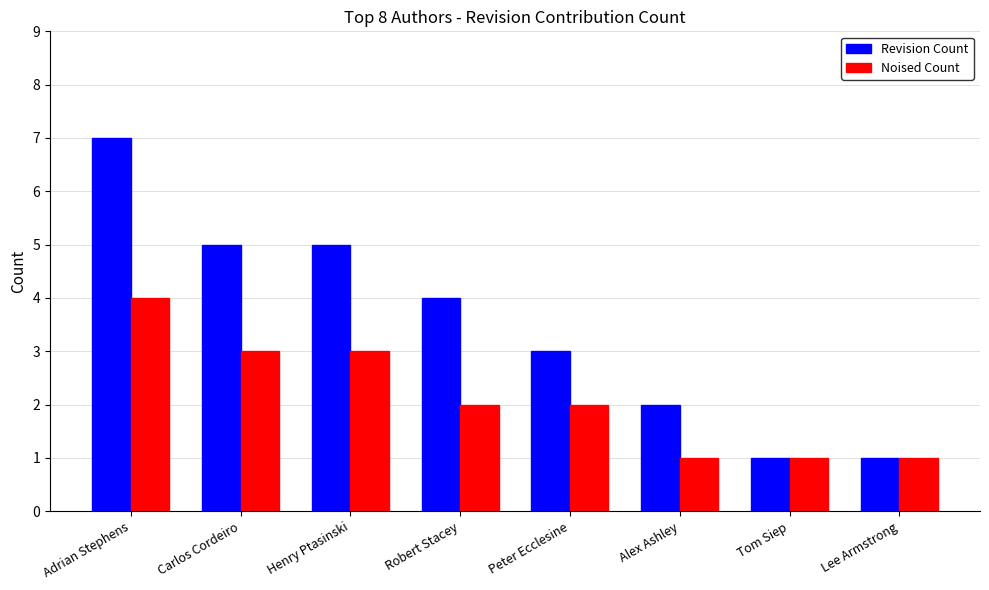

Rank the series at Henry Ptasinski from lowest to highest value.

Noised Count, Revision Count